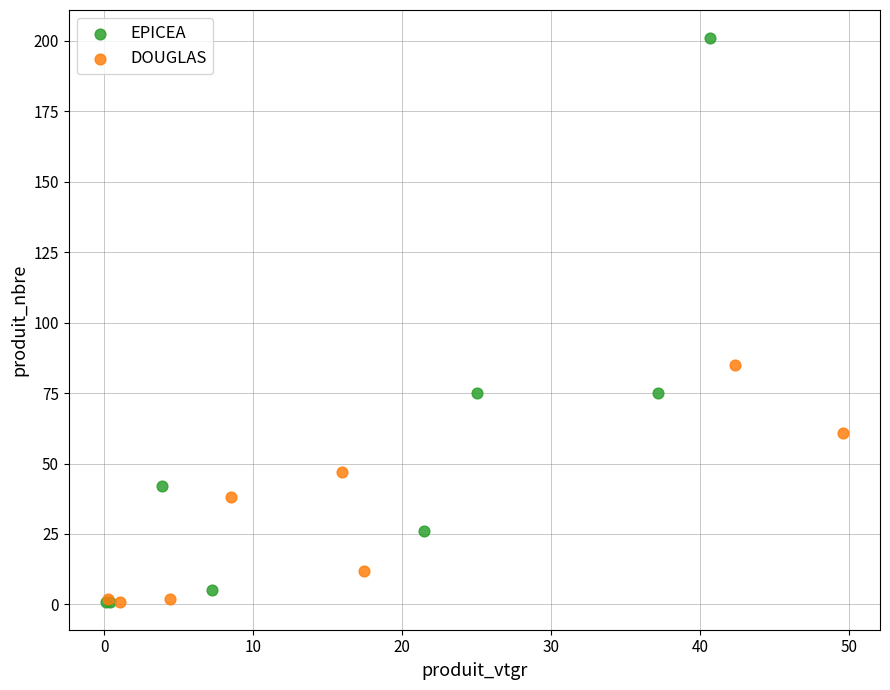

Which series contains the highest Y value?

EPICEA